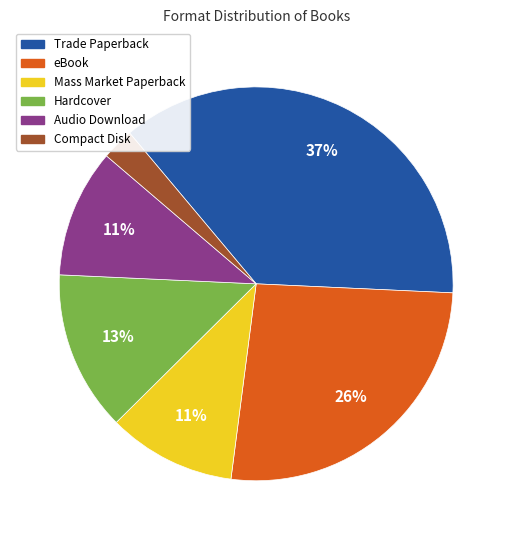

To the nearest percent, what is the difference between the eBook and Hardcover slice percentages?

13%